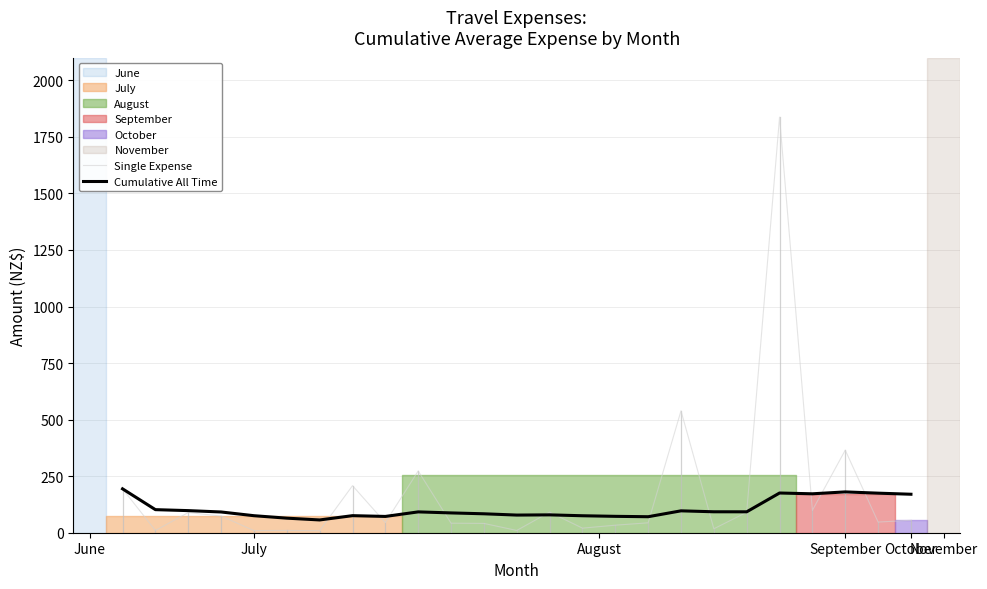

What is the value of the Cumulative All Time point at the 11th from the left?

87.6